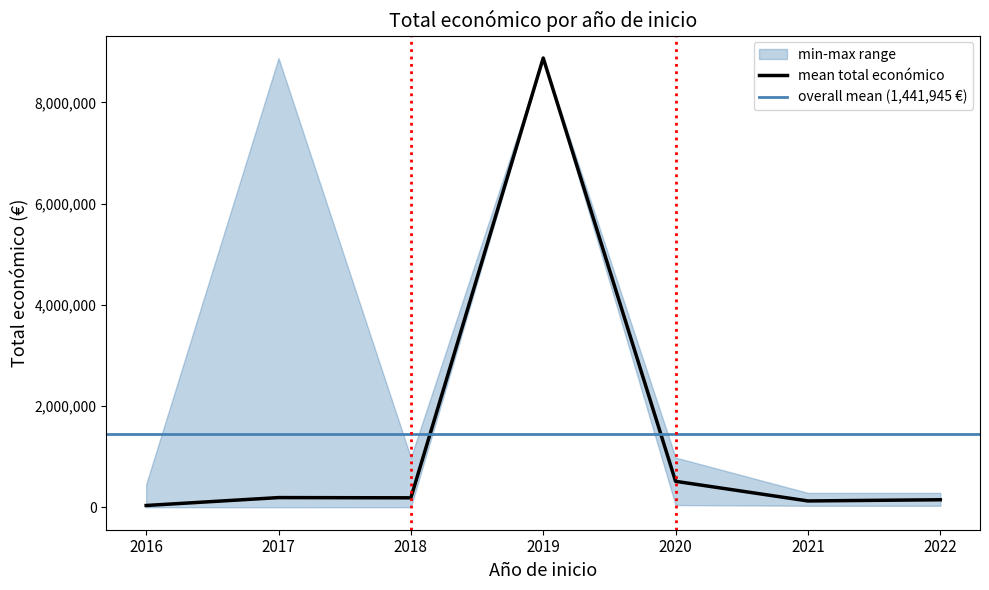

What is the total value across all series at 2021?

362200